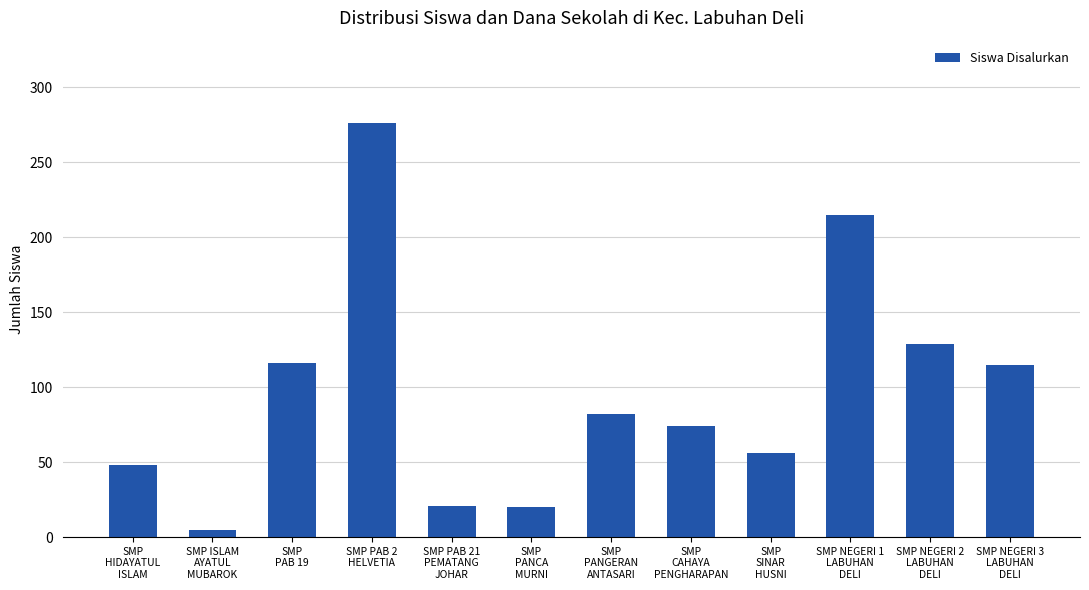

What is the change in value from SMP PAB 2
HELVETIA to SMP NEGERI 2
LABUHAN
DELI?

-147